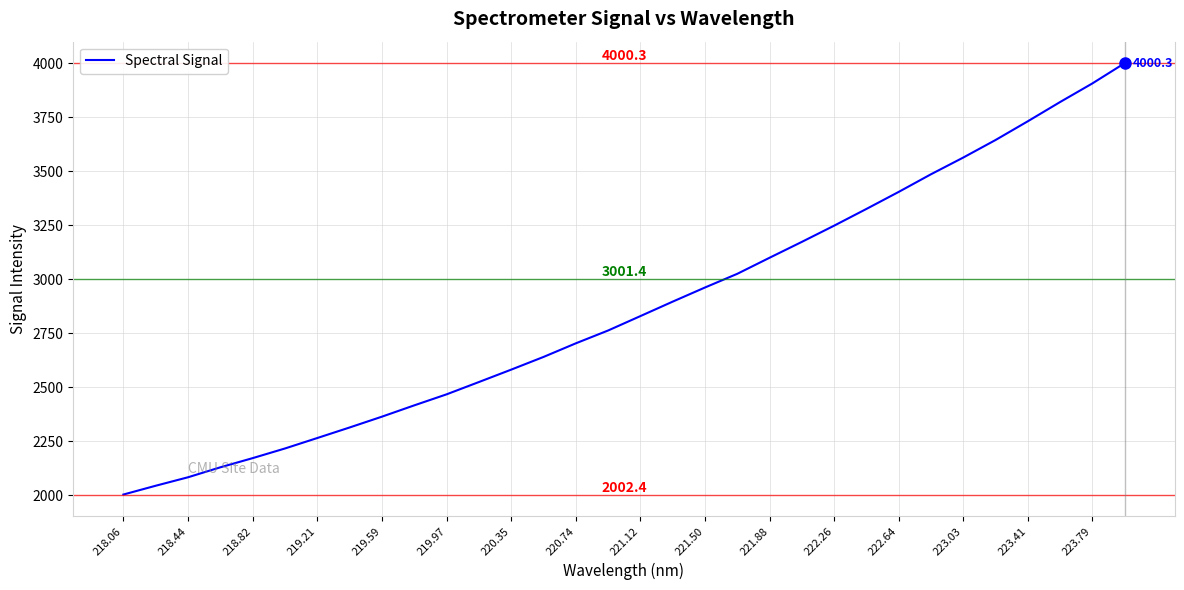

What is the difference between the maximum and minimum values?

1998.0